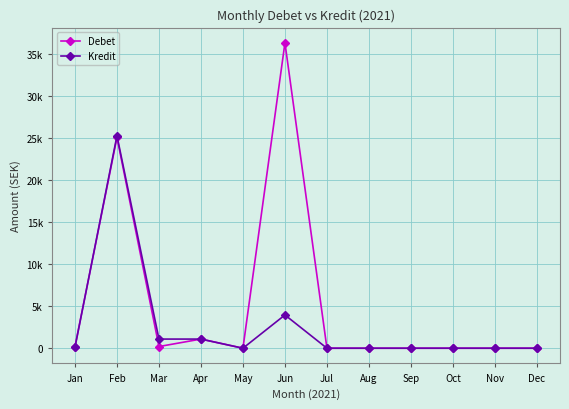

At which category does Debet reach its first local peak?

Feb